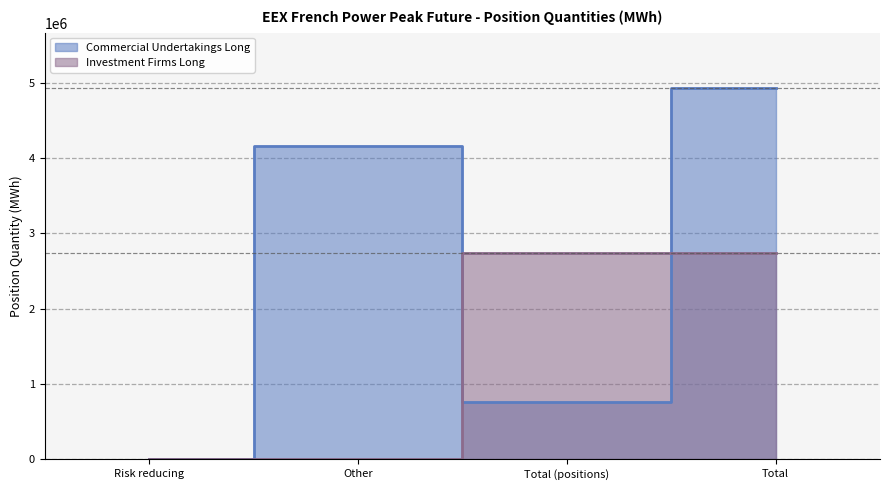

Is the value of Commercial Undertakings Long at Total (positions) greater than the value of Investment Firms Long at Total?

No